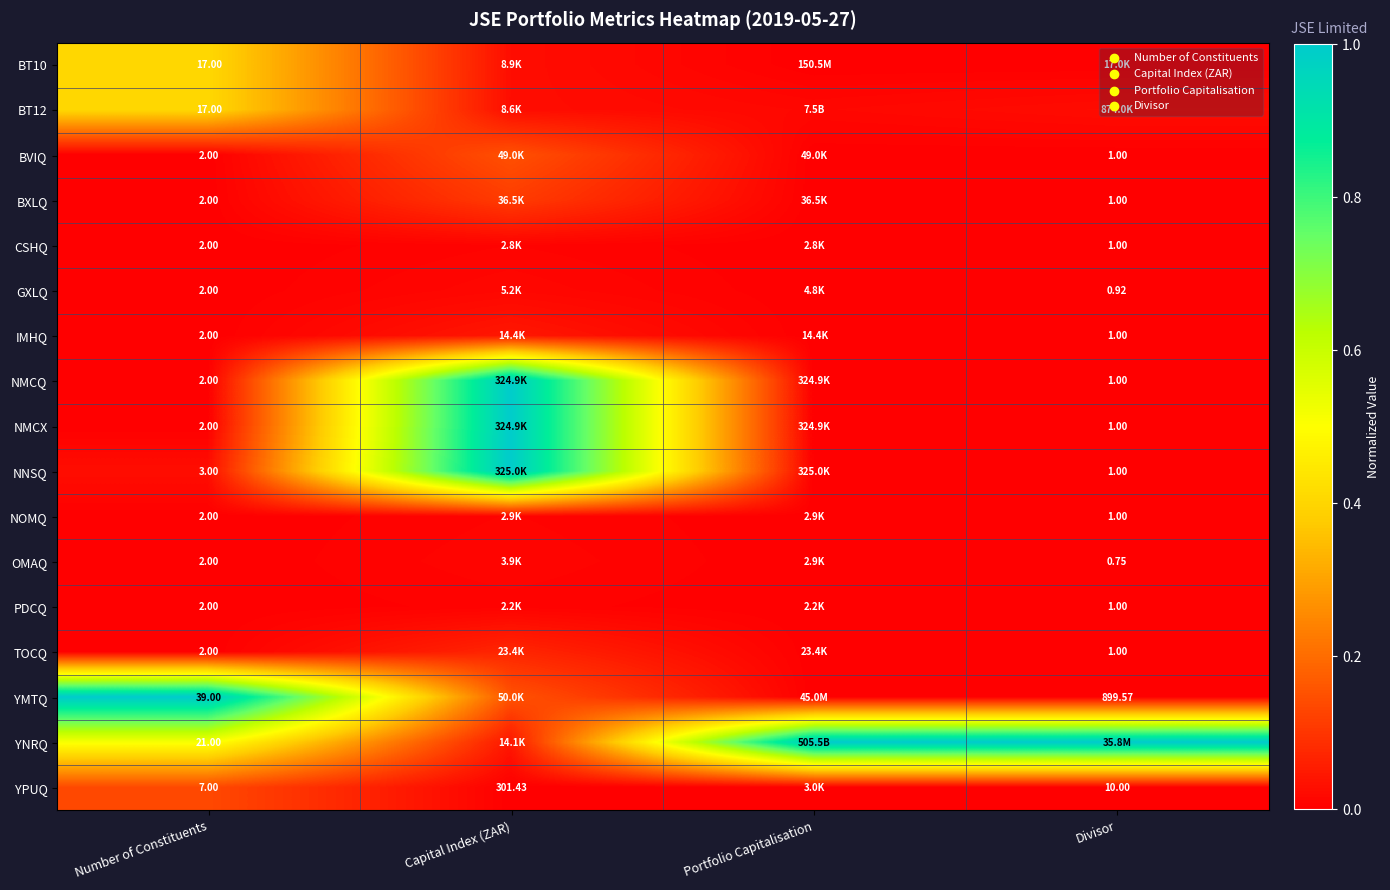

True or false: TOCQ has a value of -0.0 at Number of Constituents.

False